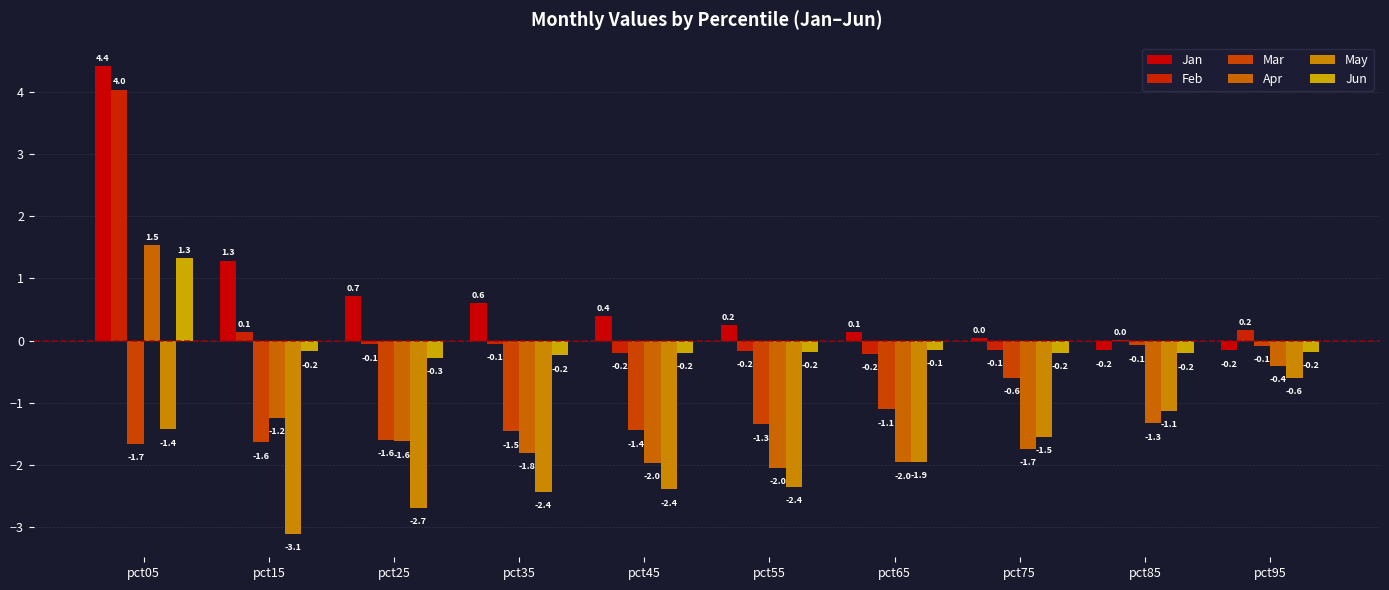

Which has a higher value, pct95 or pct05?

pct05